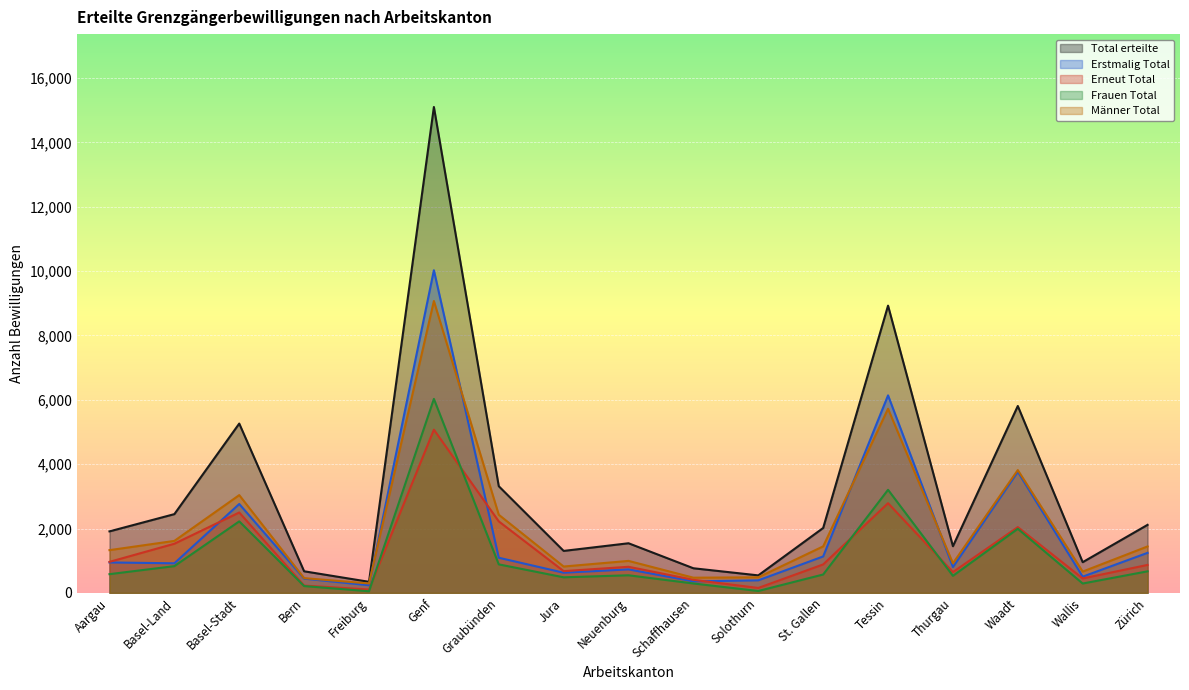

After their last crossing, which series has the higher values: Frauen Total or Erneut Total?

Erneut Total